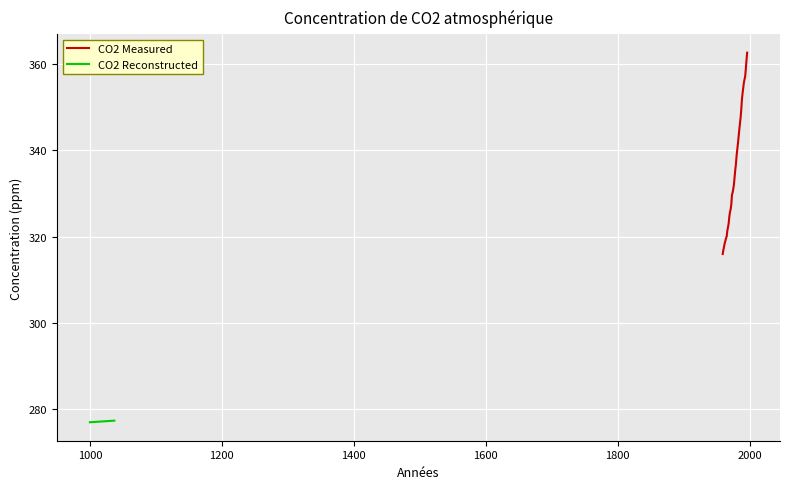

What is the maximum value shown in the chart?

362.6